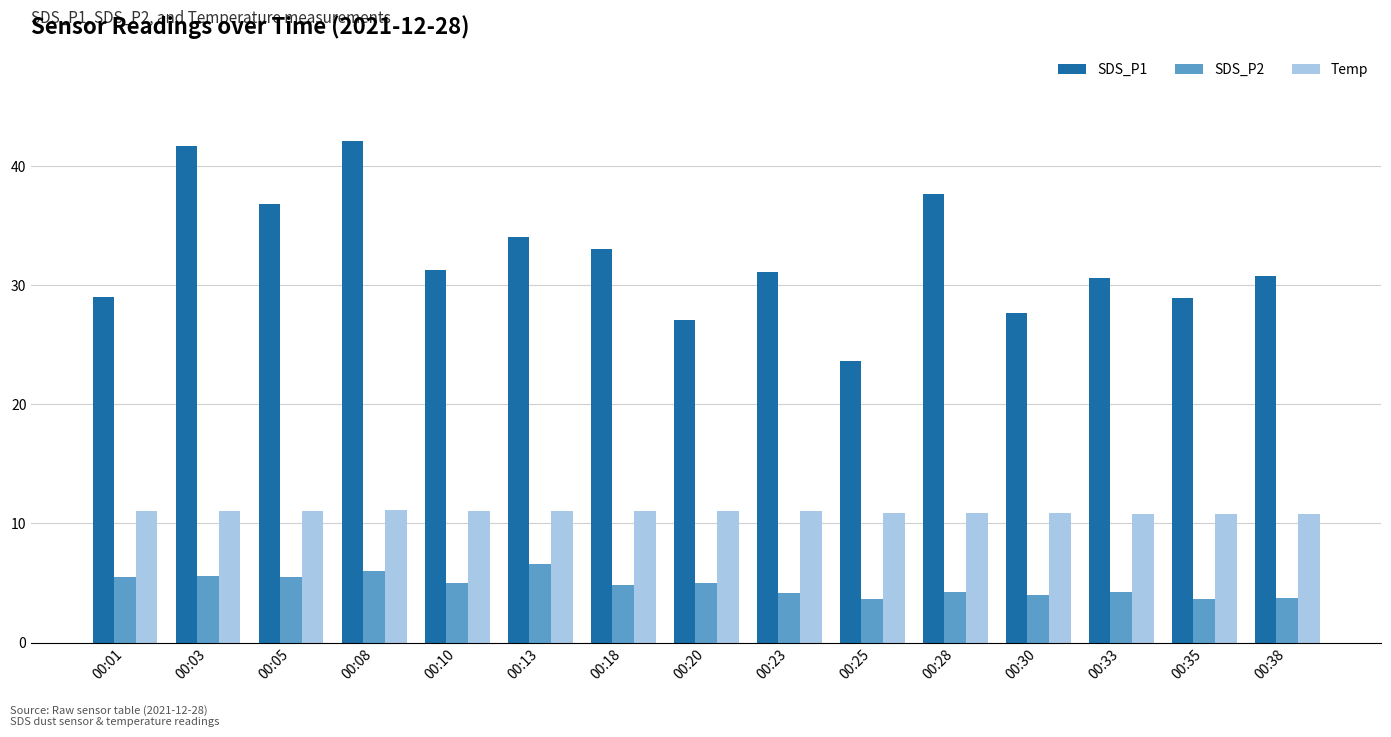

What are all the series names shown in the legend?

SDS_P1, SDS_P2, Temp